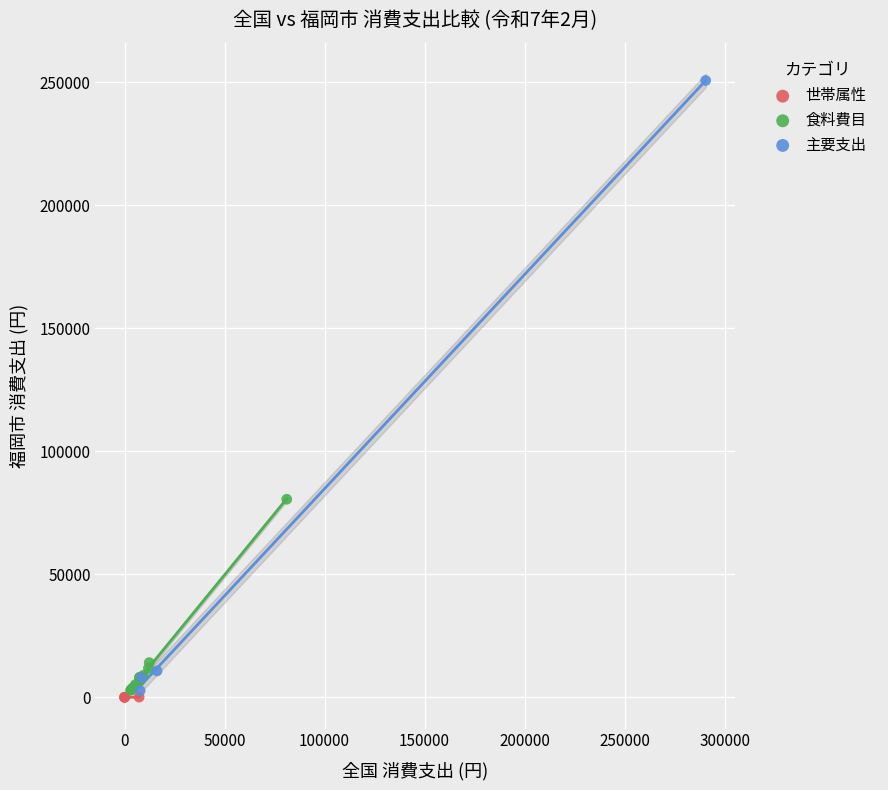

Which series has the largest Y range (max minus min)?

主要支出